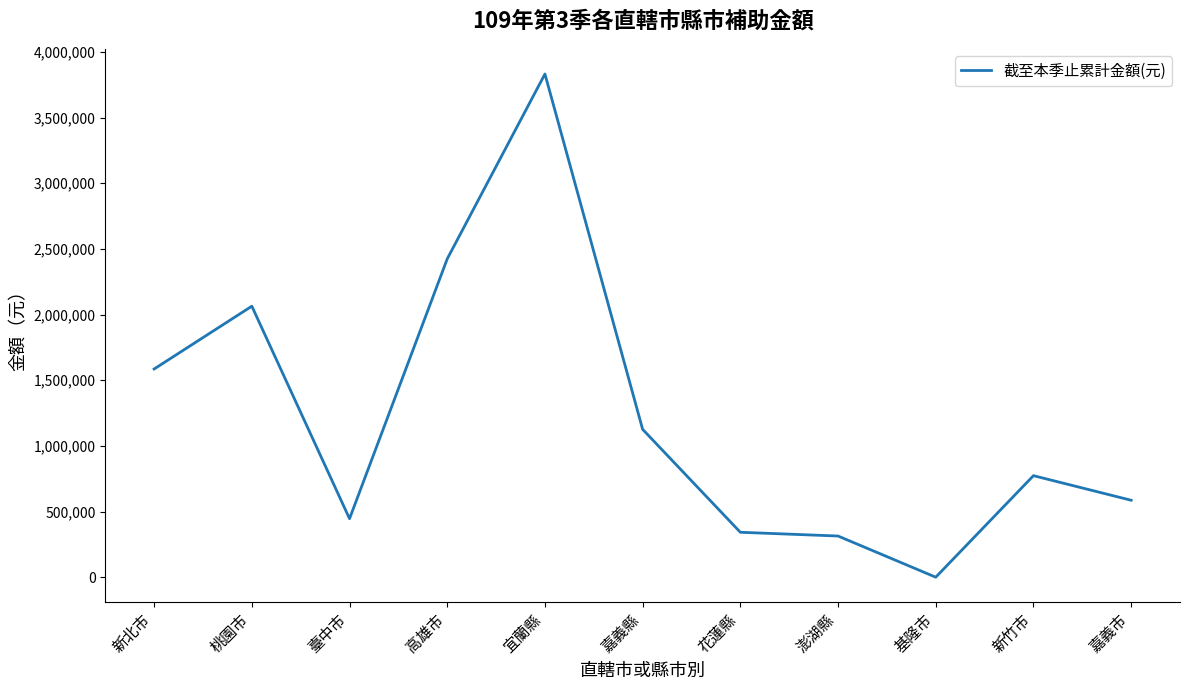

What is the sum of all values?

13489873